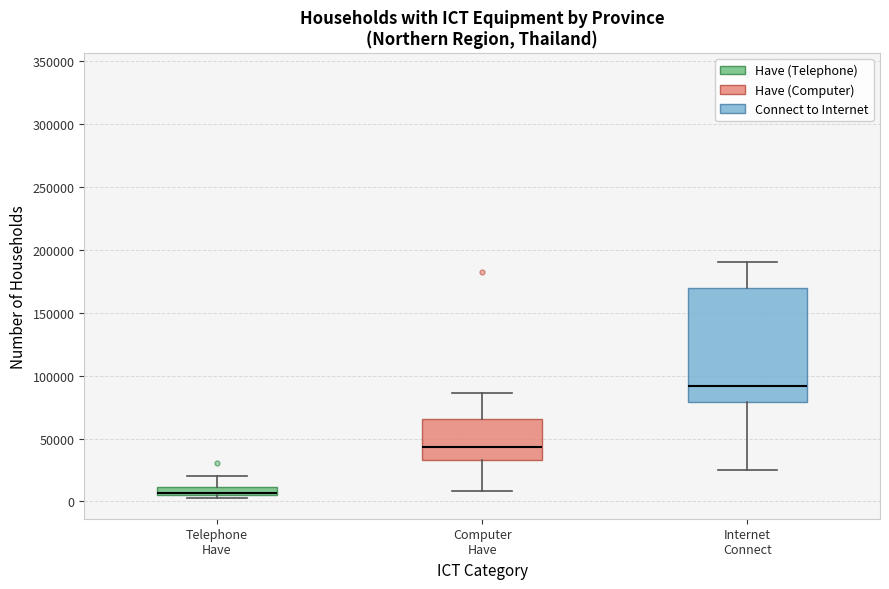

Comparing the boxes themselves (not the whiskers), which one is the tallest?

Internet Connect